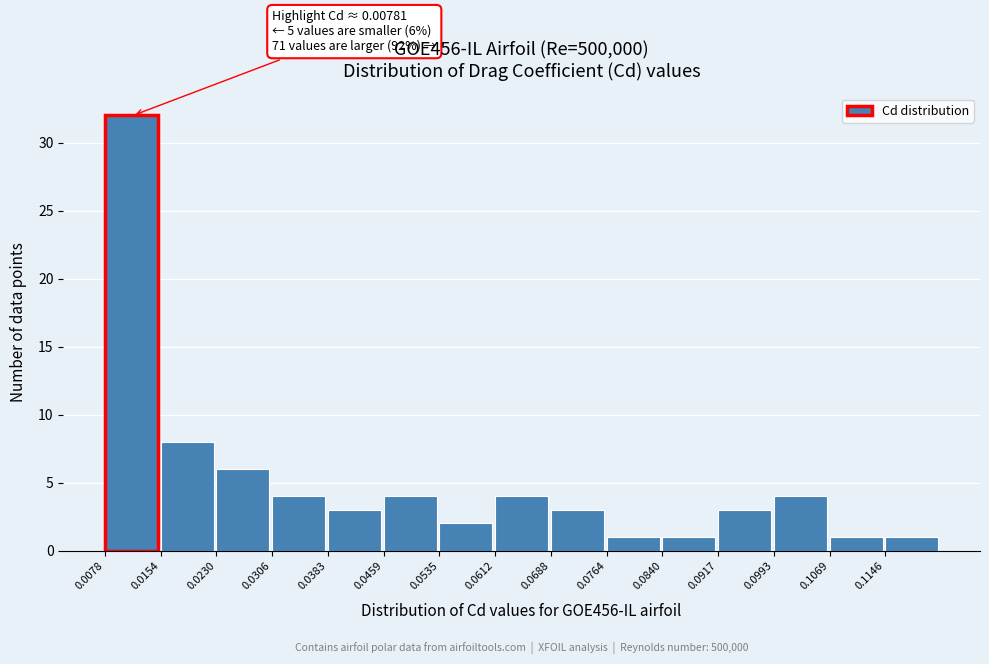

Over which range of the x-axis is the bar tallest?

0.008 to 0.015